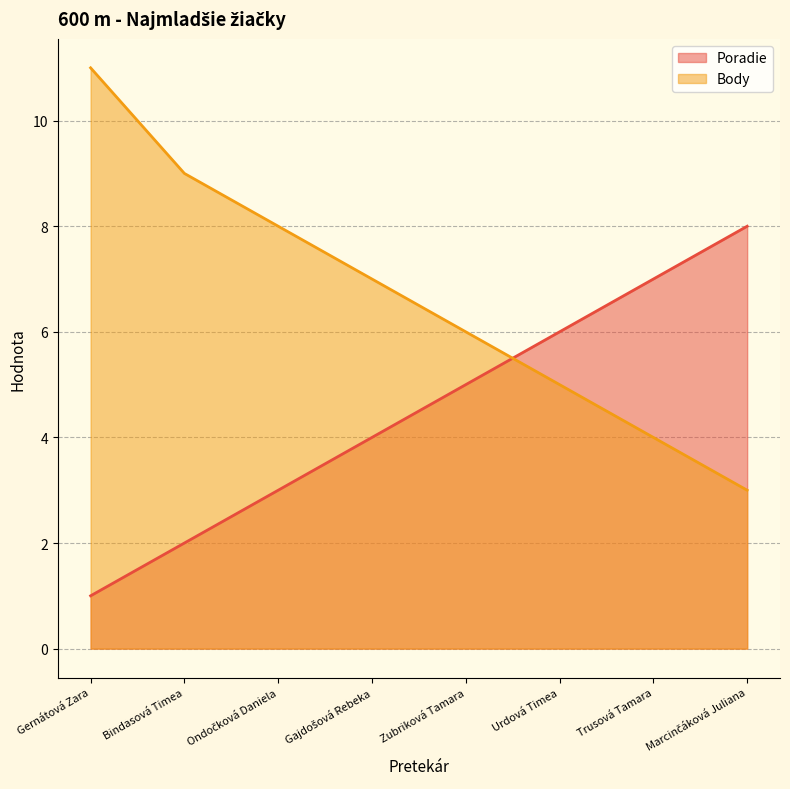

What is the lowest value of the Body series?

3